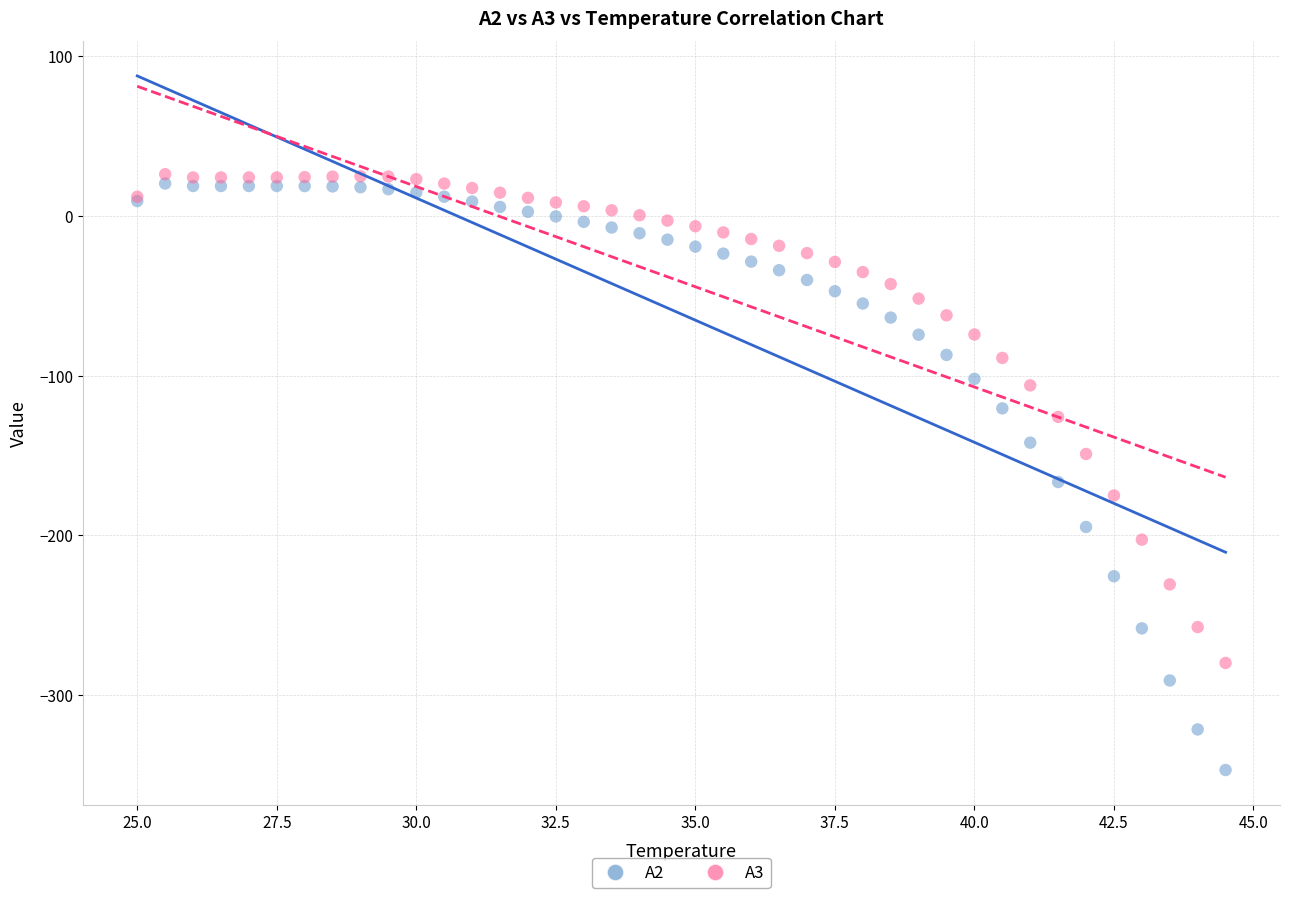

Which series contains the highest Y value?

A3